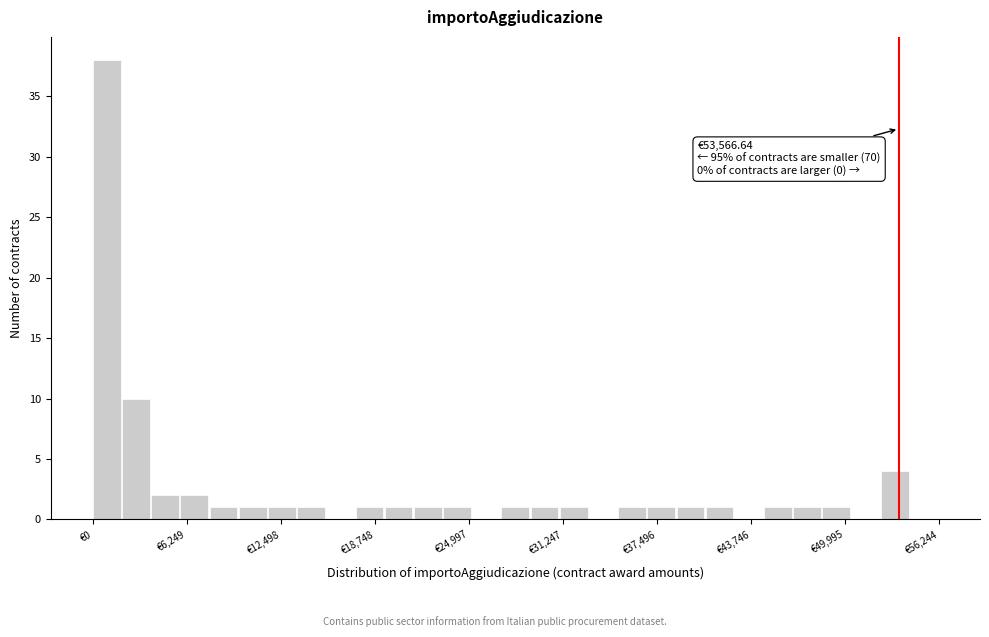

Around what value on the x-axis is the tallest bar? Give the approximate position of its centre, as read against the axis.

1000